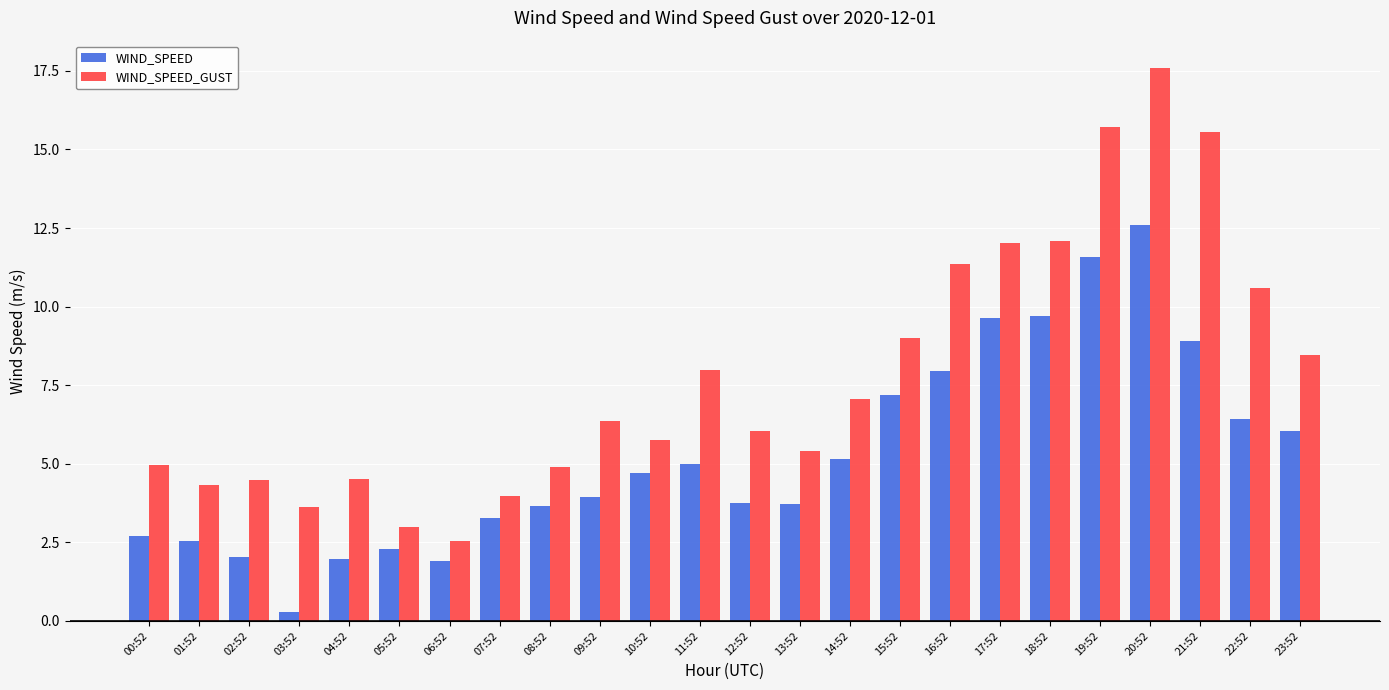

List the series in order of their peak value, lowest first.

WIND_SPEED, WIND_SPEED_GUST